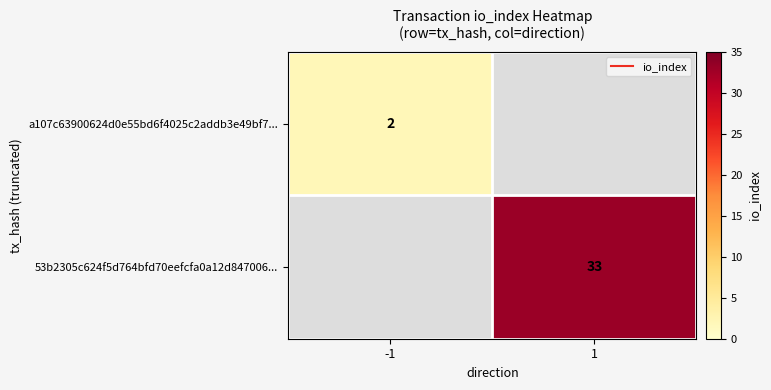

The value of 53b2305c624f5d764bfd70eefcfa0a12d847006... at 1 is 52.8. True or false?

False